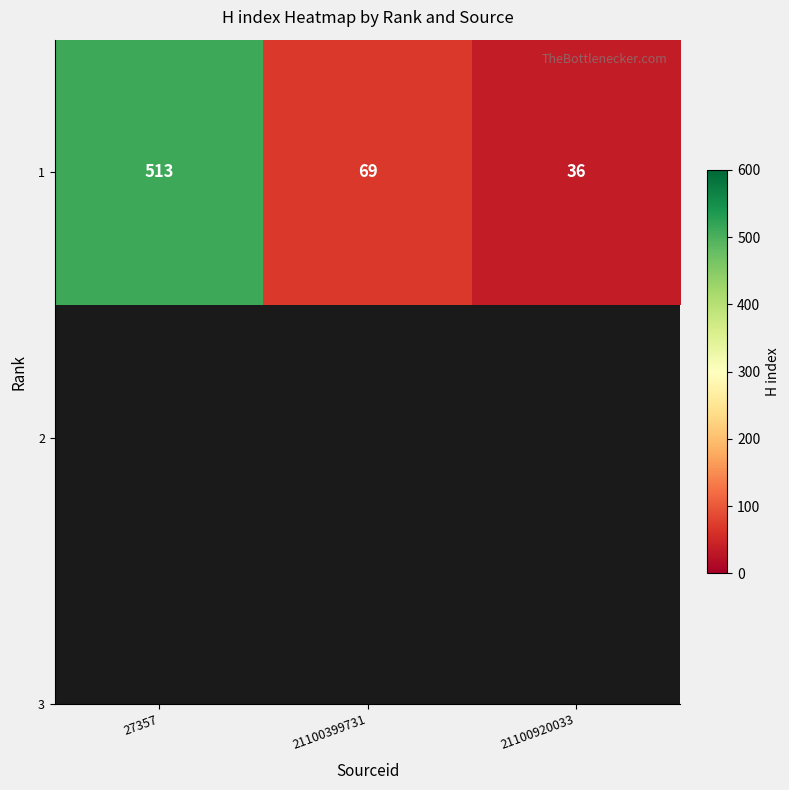

Rank the categories by value from highest to lowest.

27357, 21100399731, 21100920033